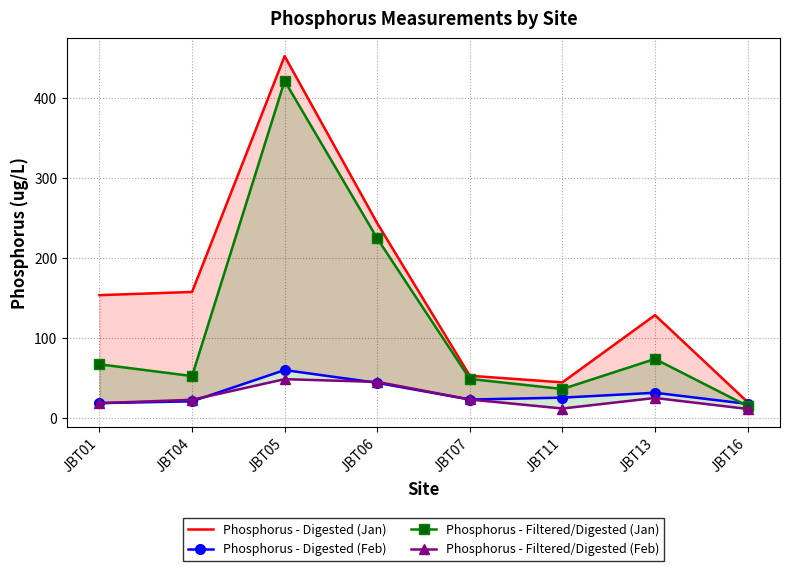

What are all the series names shown in the legend?

Phosphorus - Digested (Jan), Phosphorus - Digested (Feb), Phosphorus - Filtered/Digested (Jan), Phosphorus - Filtered/Digested (Feb)